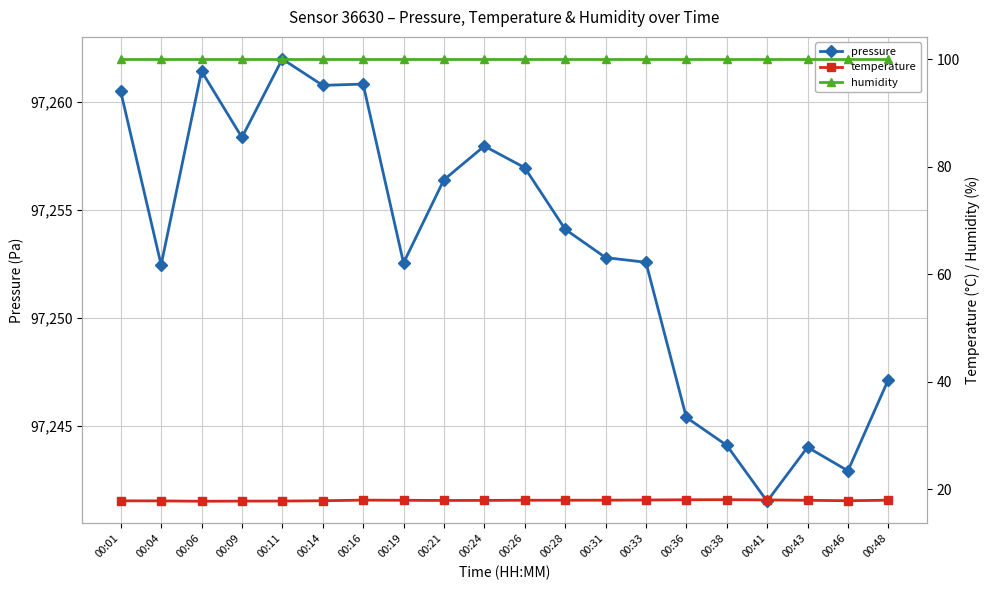

Does the chart have visible grid lines?

Yes